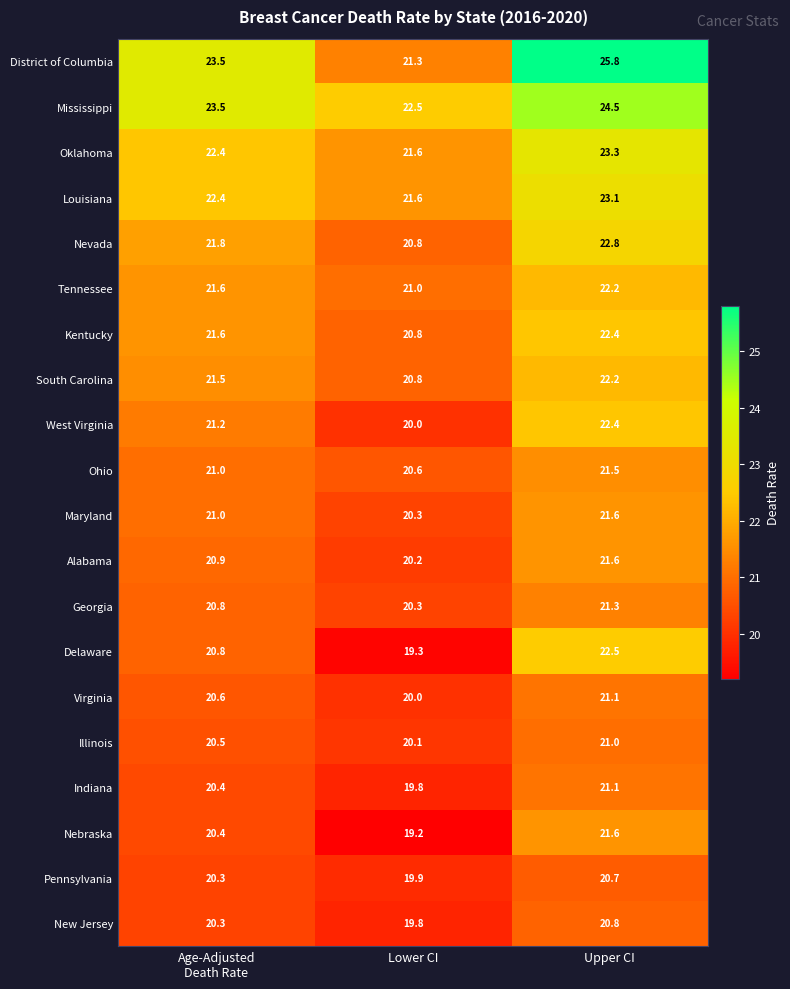

Which series changed the most between Lower CI and Upper CI?

District of Columbia